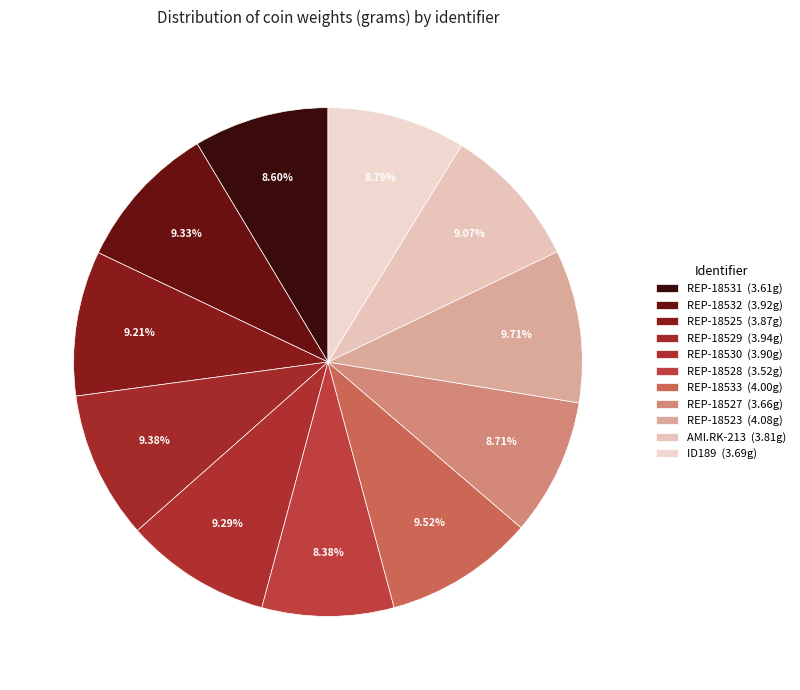

What is the largest slice in the pie chart?

REP-18523